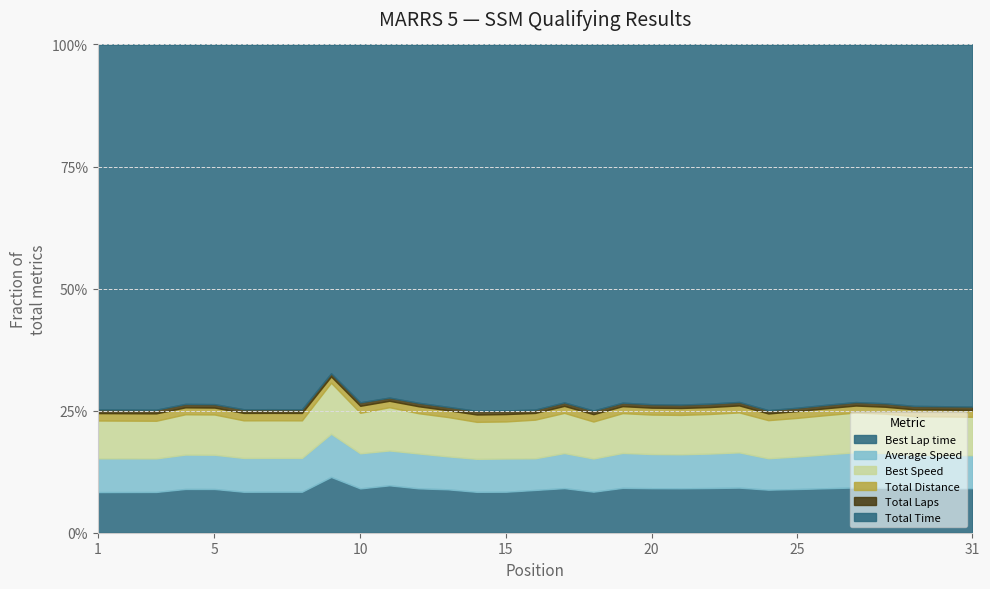

What is the value of the Total Time point at the 16th from the left?

762.3